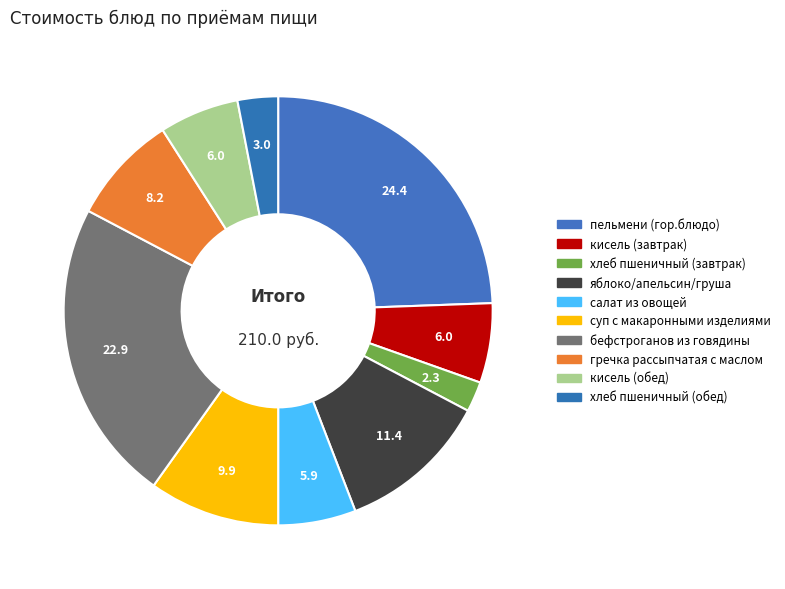

Combined, do кисель (обед) and салат из овощей account for over 50%?

No